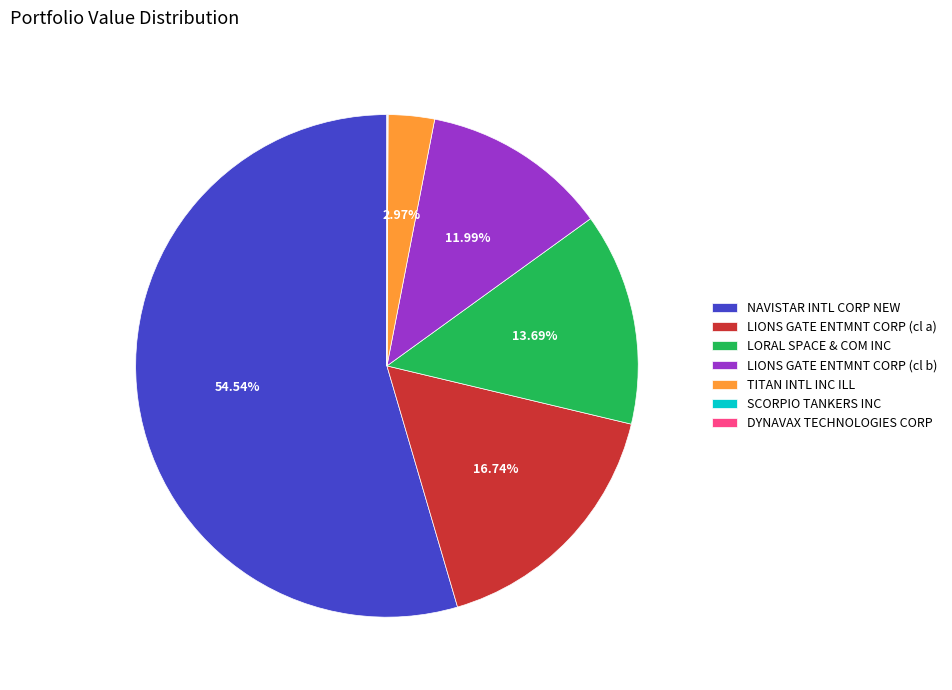

Does any single category account for the majority?

Yes